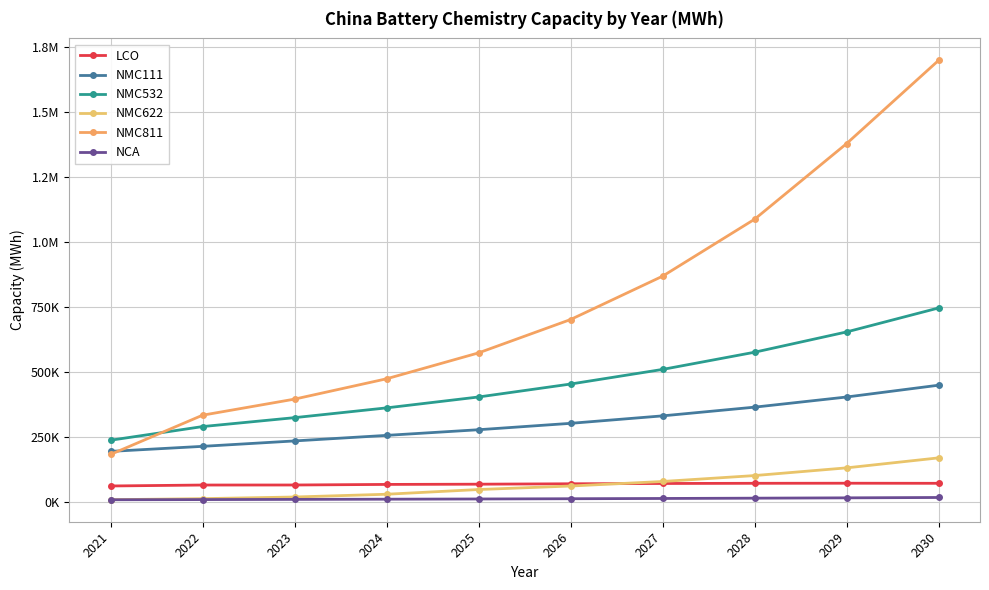

Rank the series by their maximum value, from highest to lowest.

NMC811, NMC532, NMC111, NMC622, LCO, NCA